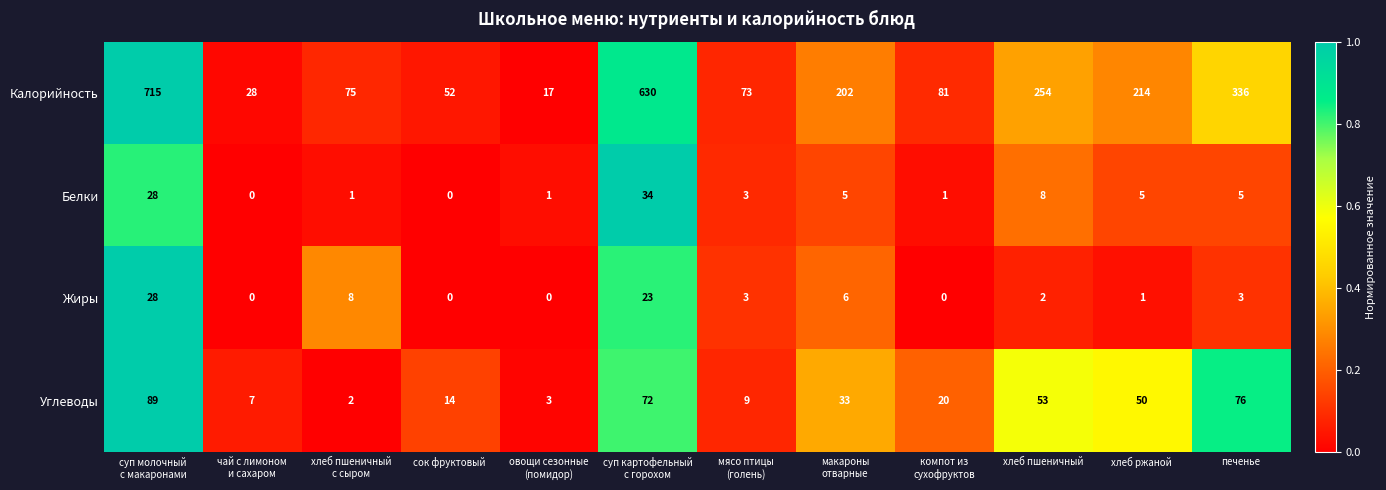

At печенье, list the series in order from smallest to largest.

Жиры, Белки, Углеводы, Калорийность